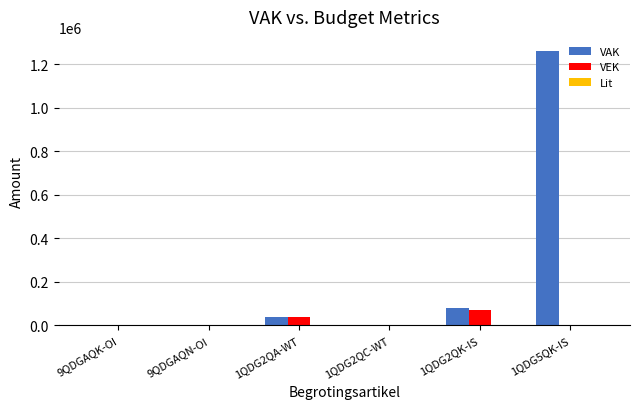

What is the greatest value displayed?

1262861